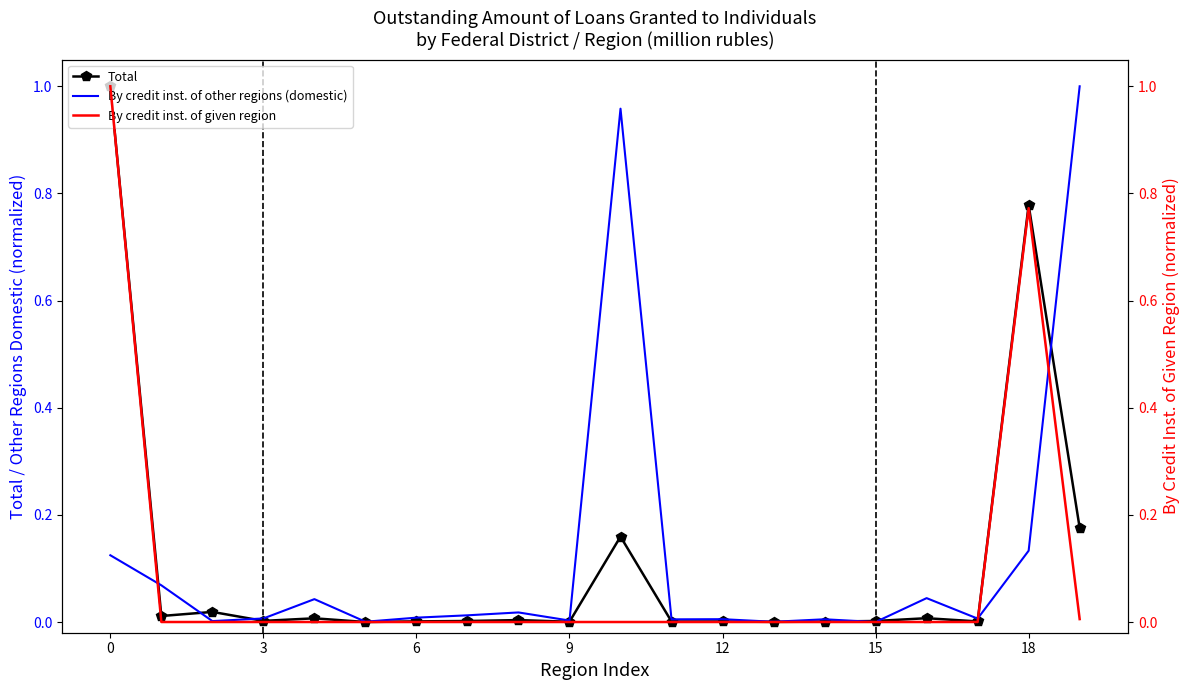

The By credit inst. of given region series shows -0.6 at 11. True or false?

False